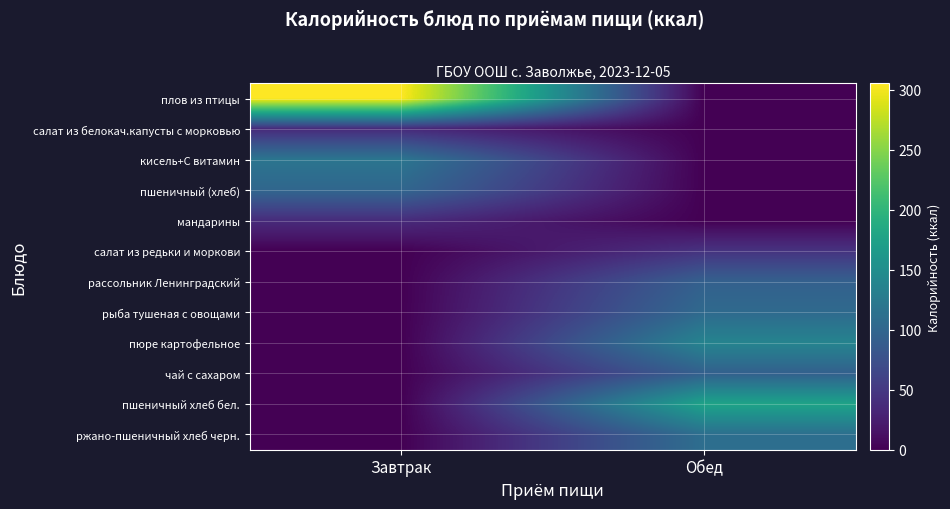

What is the spread (max minus min) of values at Завтрак?

305.3